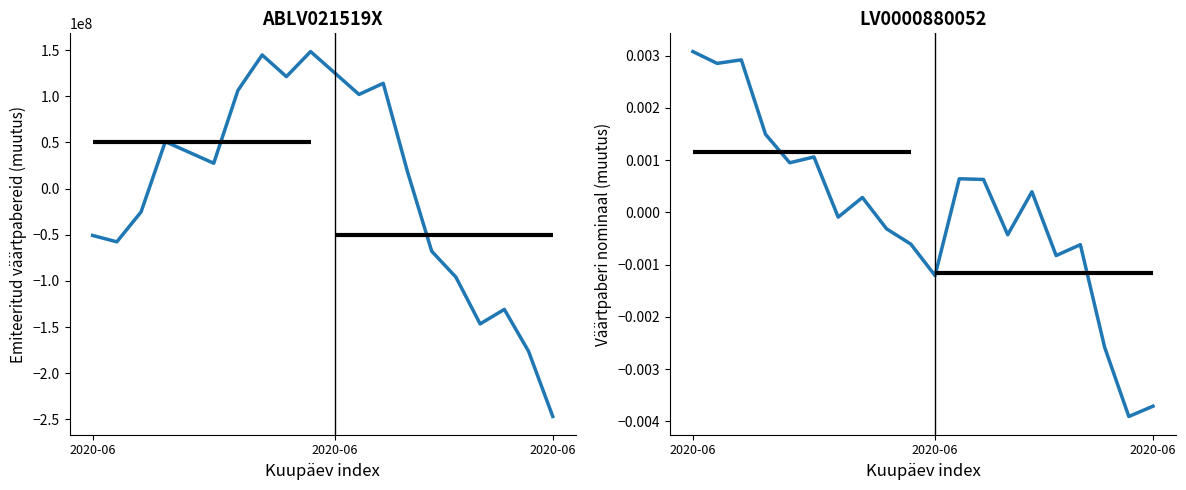

Which series has the largest total across all categories?

Emiteeritud väärtpabereid